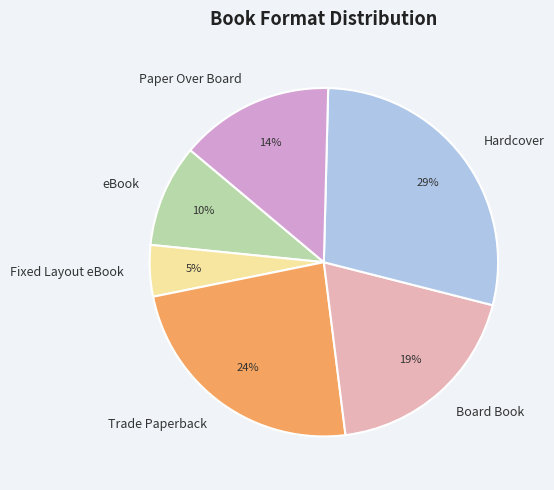

To the nearest percent, what is the difference between the largest and smallest slice percentages?

24%